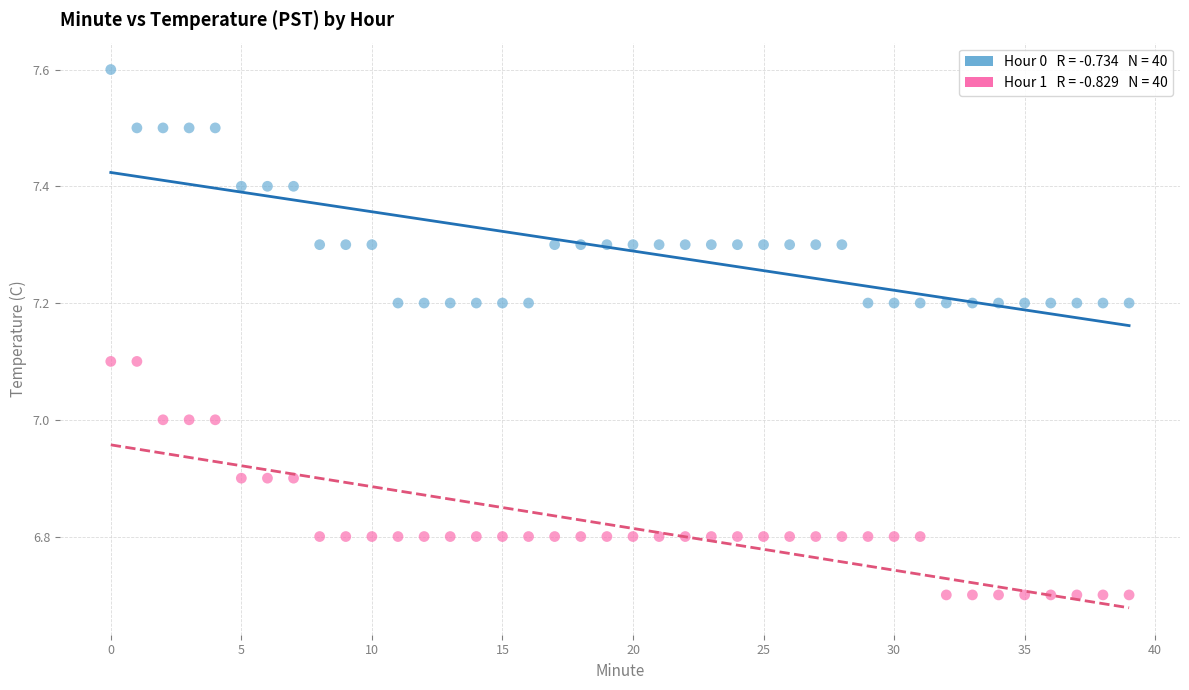

How many points are shown in the scatter plot?

80